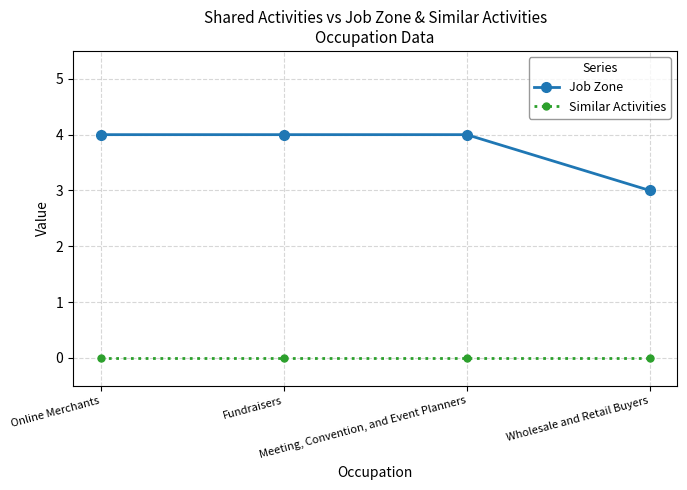

Is this an area chart (filled region under the line)?

No